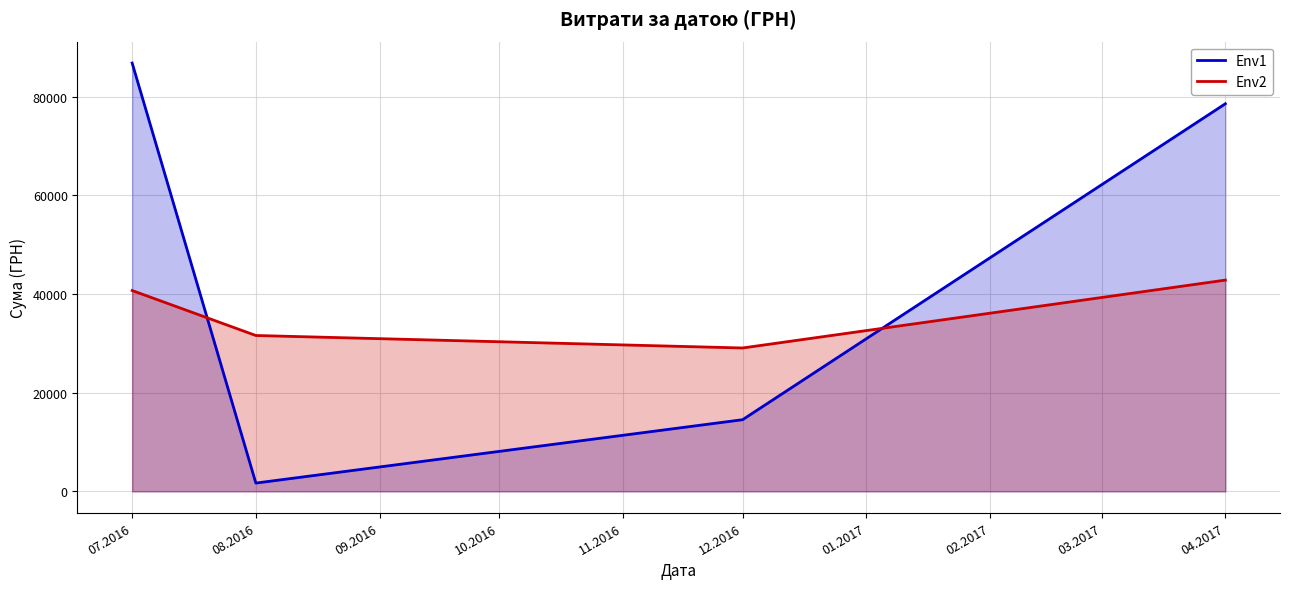

Between which two adjacent categories do Env1 and Env2 first intersect?

07.2016 and 08.2016